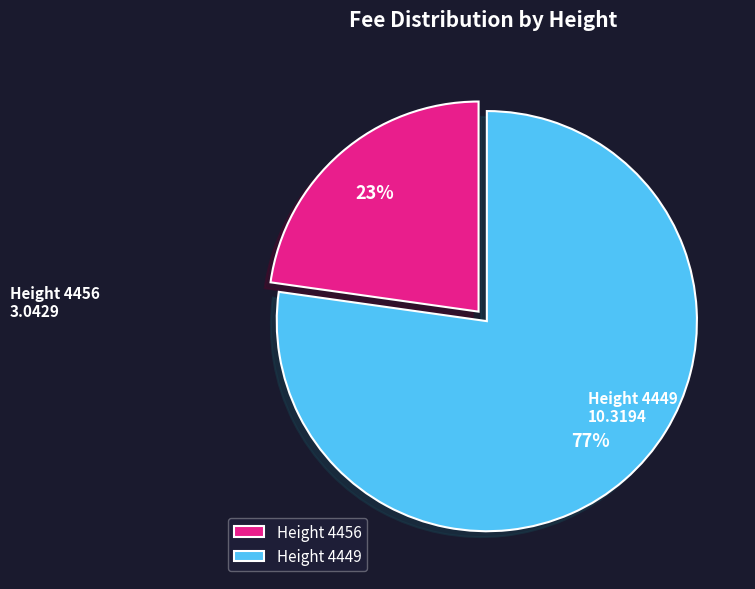

True or false: Height 4456 accounts for 34% of the total.

False